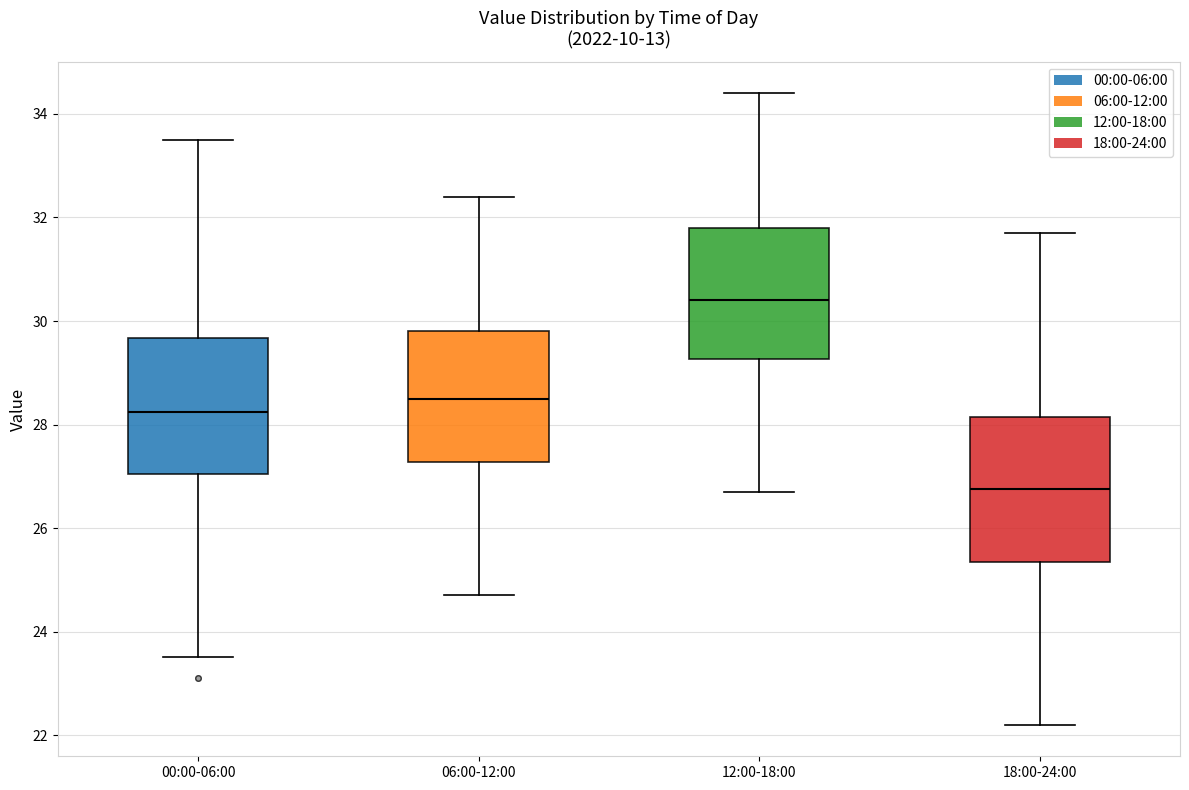

Where does the median line of the box for 06:00-12:00 sit on the y-axis? The values are not printed on the chart, so give them approximately, as read against the axis.

28.6